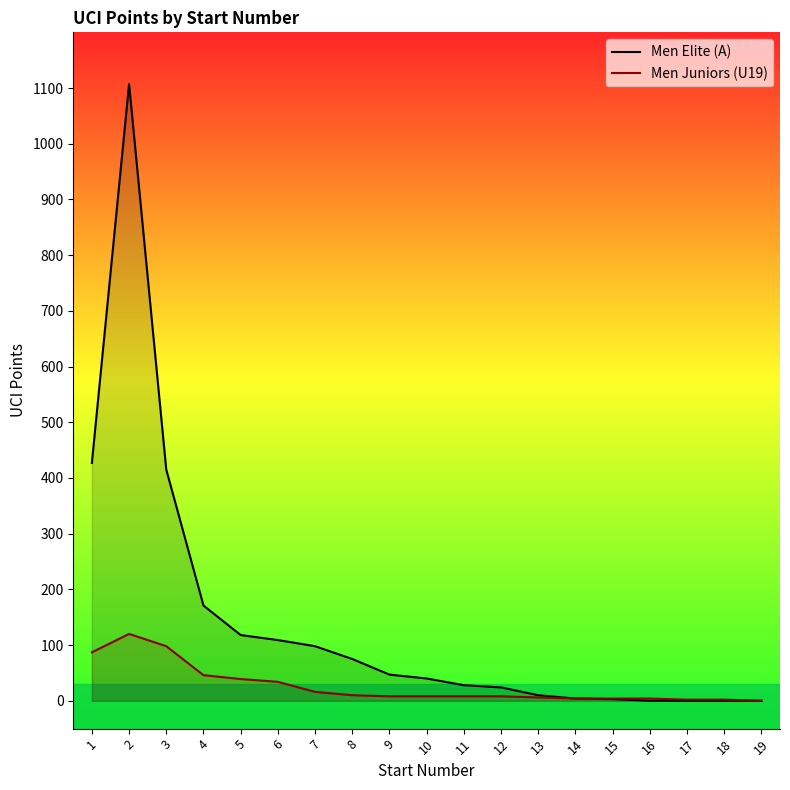

What is the difference between the maximum and second lowest values in the Men Juniors (U19) series?

118